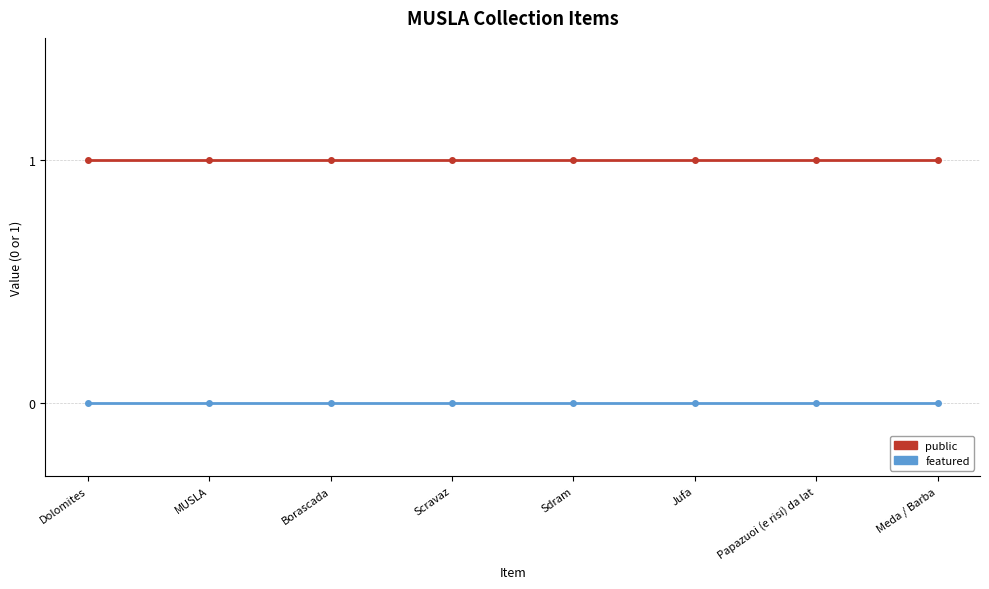

Reading left to right, transcribe all the data shown in this chart.

public: Dolomites=1	MUSLA=1	Borascada=1	Scravaz=1	Sdram=1	Jufa=1	Papazuoi (e risi) da lat=1	Meda / Barba=1
featured: Dolomites=0	MUSLA=0	Borascada=0	Scravaz=0	Sdram=0	Jufa=0	Papazuoi (e risi) da lat=0	Meda / Barba=0